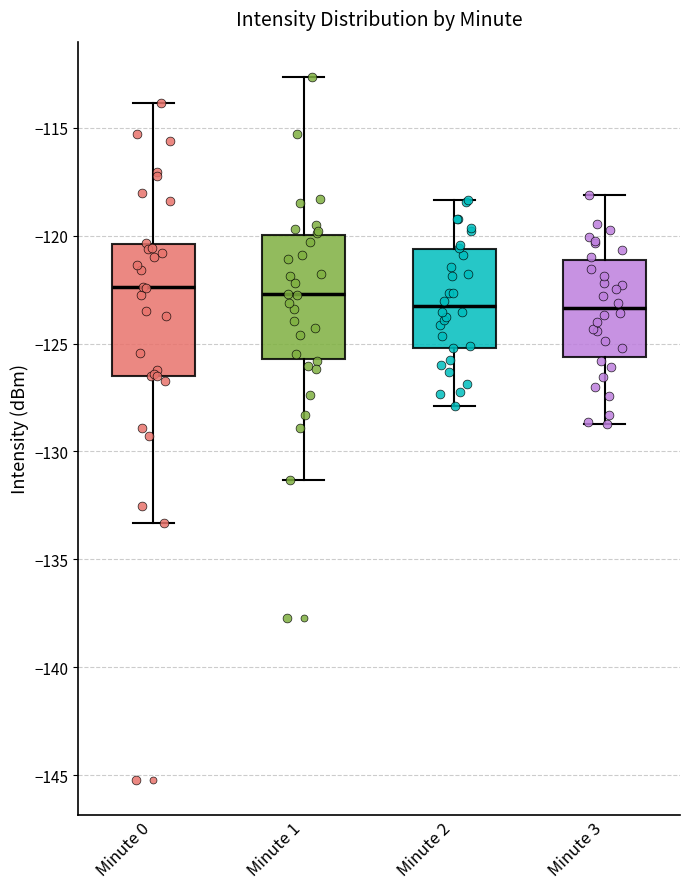

Reading left to right, transcribe this box plot: for each box, give where its median line is, the range the box spans, and where its two whiskers end, as read against the y-axis. The values are not printed on the chart, so give them approximately, as read against the axis.

Minute 0: median -122.5, box -126.5 to -120.5, whiskers -133.5 to -114.0
Minute 1: median -122.5, box -125.5 to -120.0, whiskers -131.5 to -112.5
Minute 2: median -123.5, box -125.0 to -120.5, whiskers -128.0 to -118.5
Minute 3: median -123.5, box -125.5 to -121.0, whiskers -128.5 to -118.0